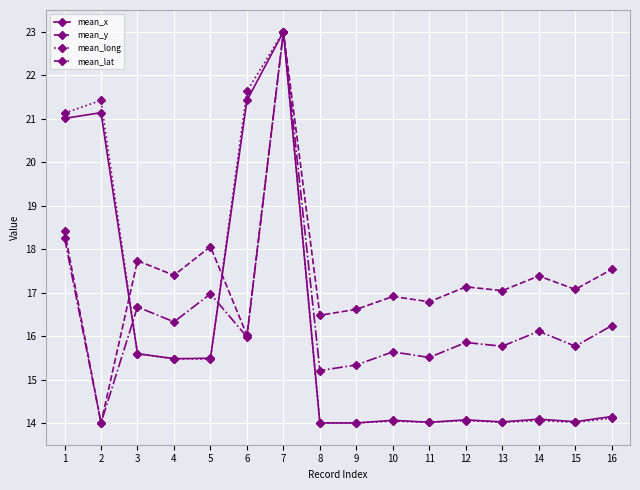

What is the value of the mean_y point at the 13th from the left?

17.0